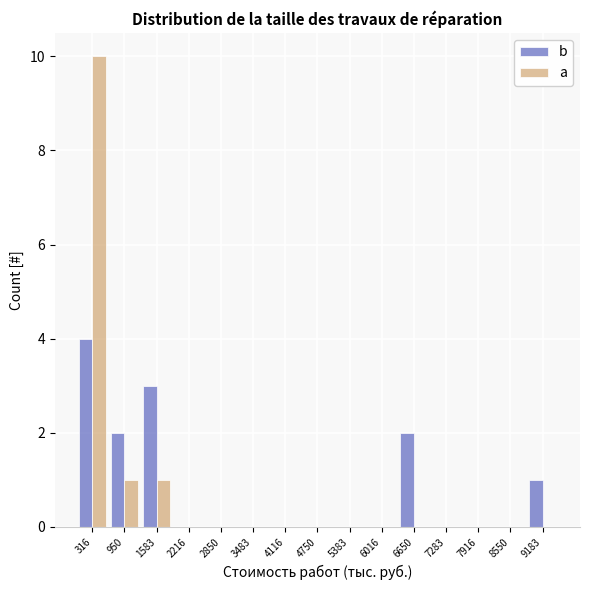

In the a series, which range on the x-axis has the tallest bar?

0 to 600